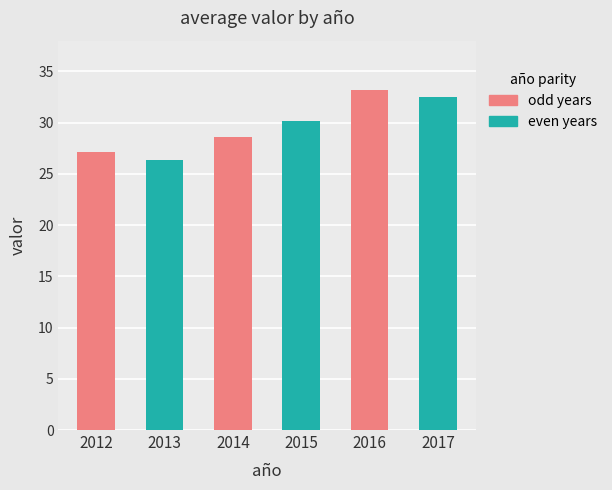

What is the average value?

29.7